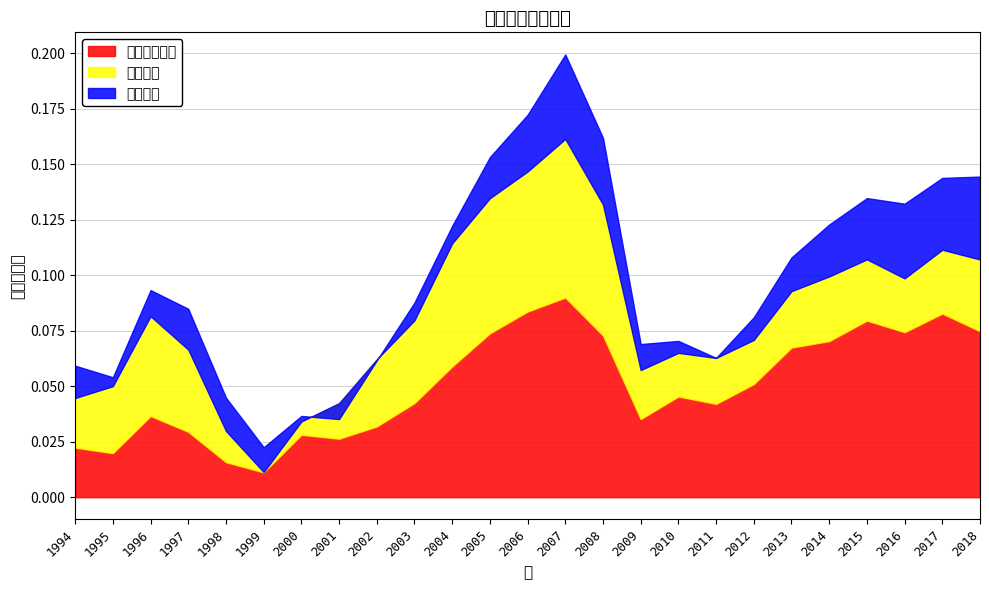

Does the chart have visible grid lines?

Yes